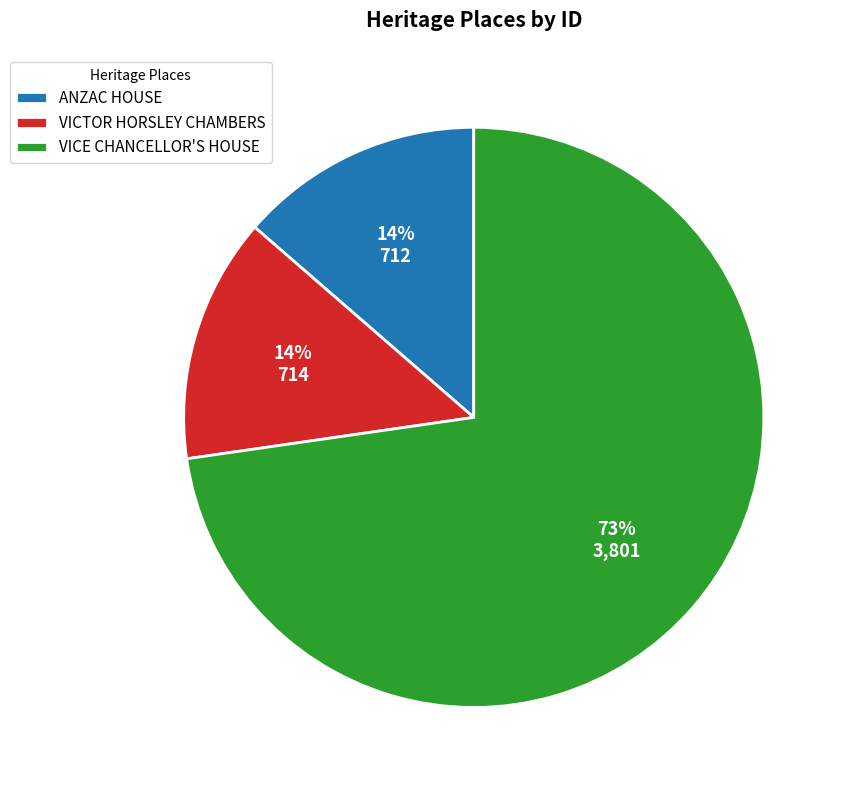

True or false: VICTOR HORSLEY CHAMBERS accounts for 14% of the total.

True